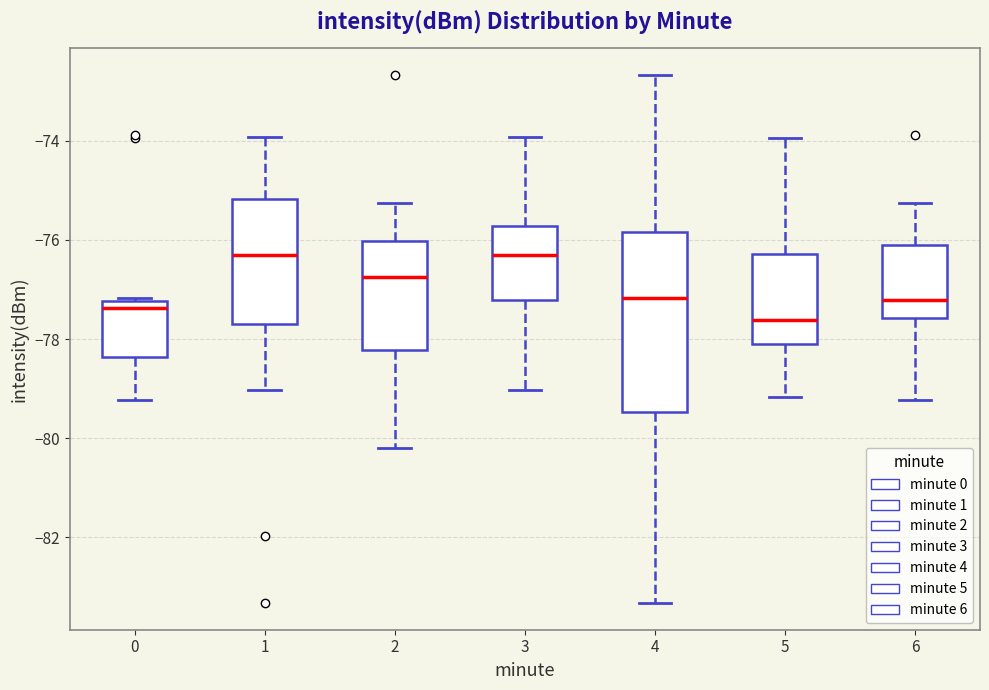

Reading left to right, read every box against the y-axis: the position of its median line, the range the box covers, and the ends of its whiskers. The values are not printed on the chart, so give them approximately, as read against the axis.

0: median -77.4, box -78.4 to -77.2, whiskers -79.2 to -77.2
1: median -76.4, box -77.6 to -75.2, whiskers -79.0 to -74.0
2: median -76.8, box -78.2 to -76.0, whiskers -80.2 to -75.2
3: median -76.4, box -77.2 to -75.8, whiskers -79.0 to -74.0
4: median -77.2, box -79.4 to -75.8, whiskers -83.4 to -72.6
5: median -77.6, box -78.2 to -76.2, whiskers -79.2 to -74.0
6: median -77.2, box -77.6 to -76.2, whiskers -79.2 to -75.2